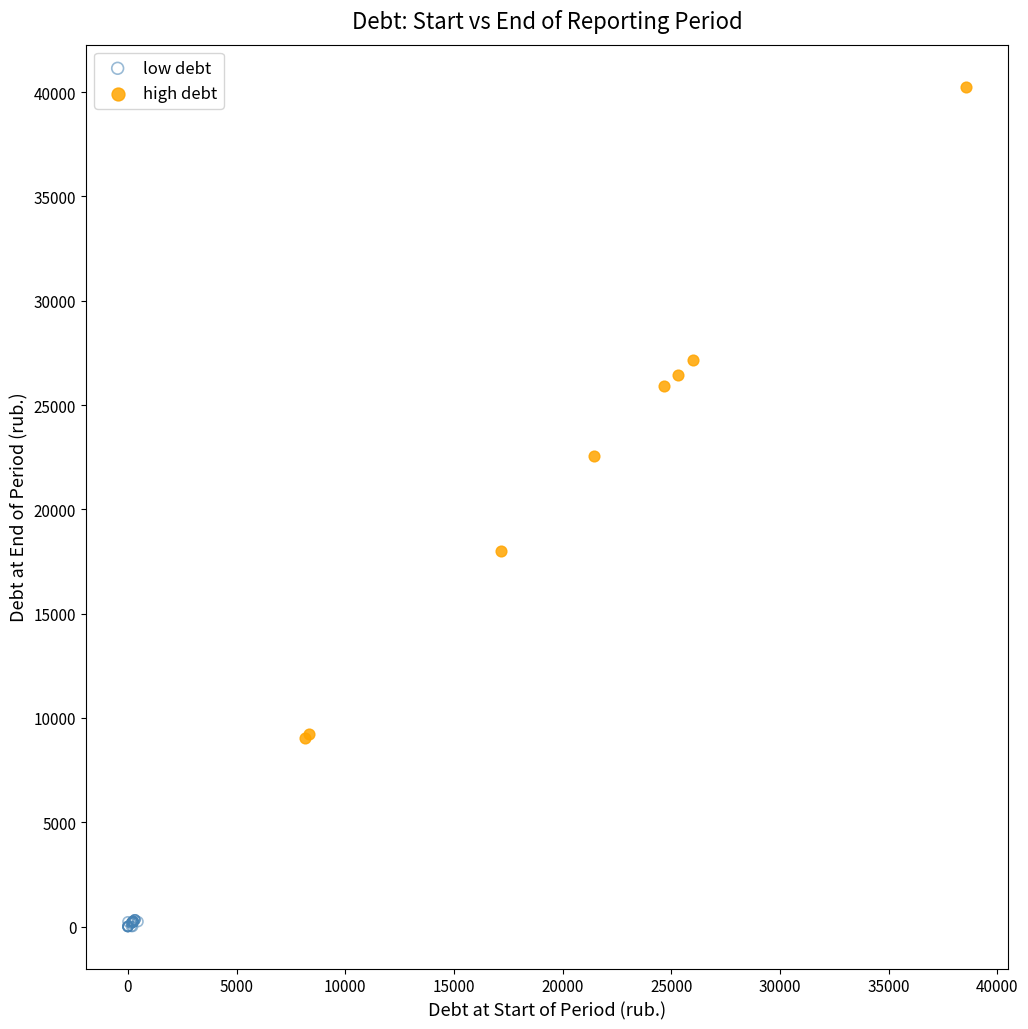

Which series contains the highest Y value?

high debt